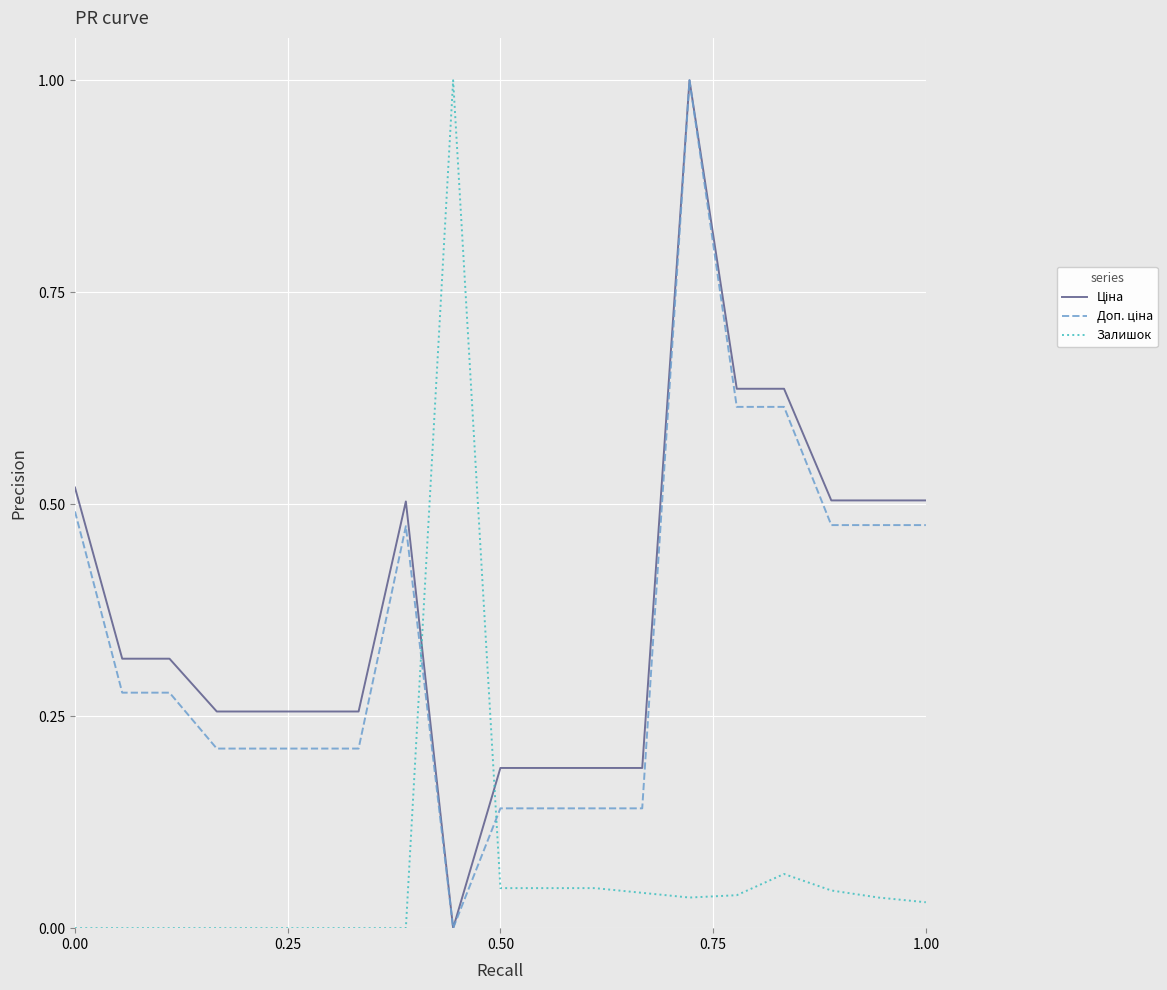

What is the maximum value shown in the chart?

1.0